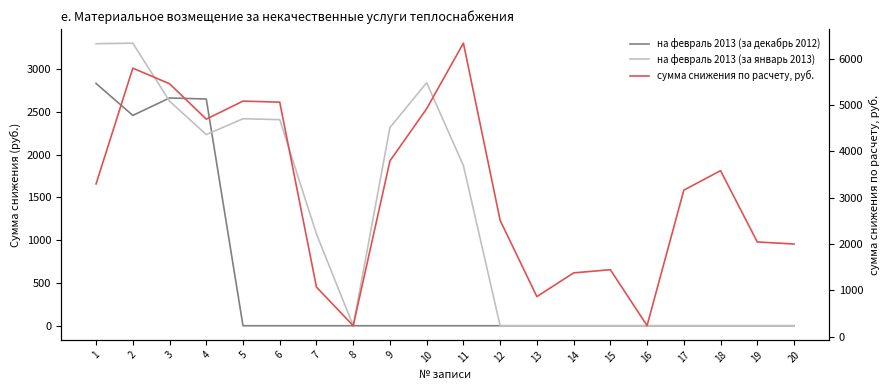

What is the maximum value for сумма снижения по расчету, руб.?

6333.1